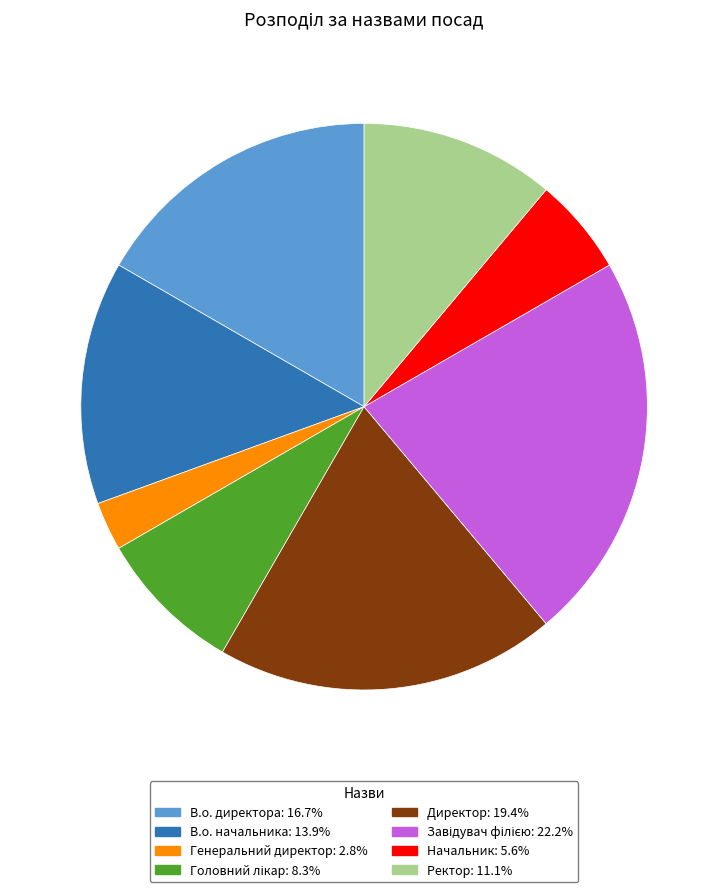

Approximately how many times larger is the value at В.о. начальника compared to Начальник?

2.5